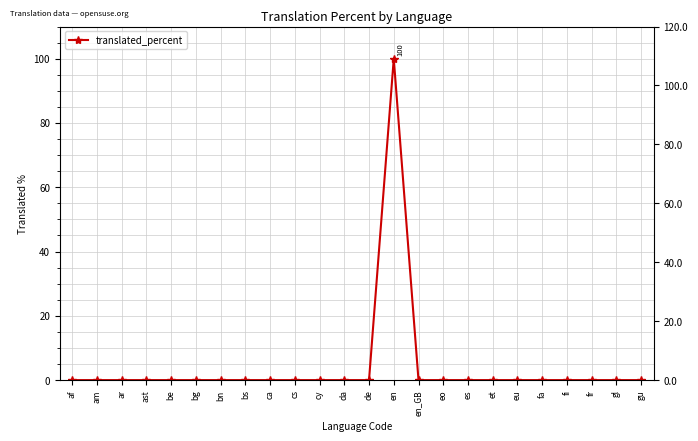

Which label corresponds to the largest value in the chart?

en